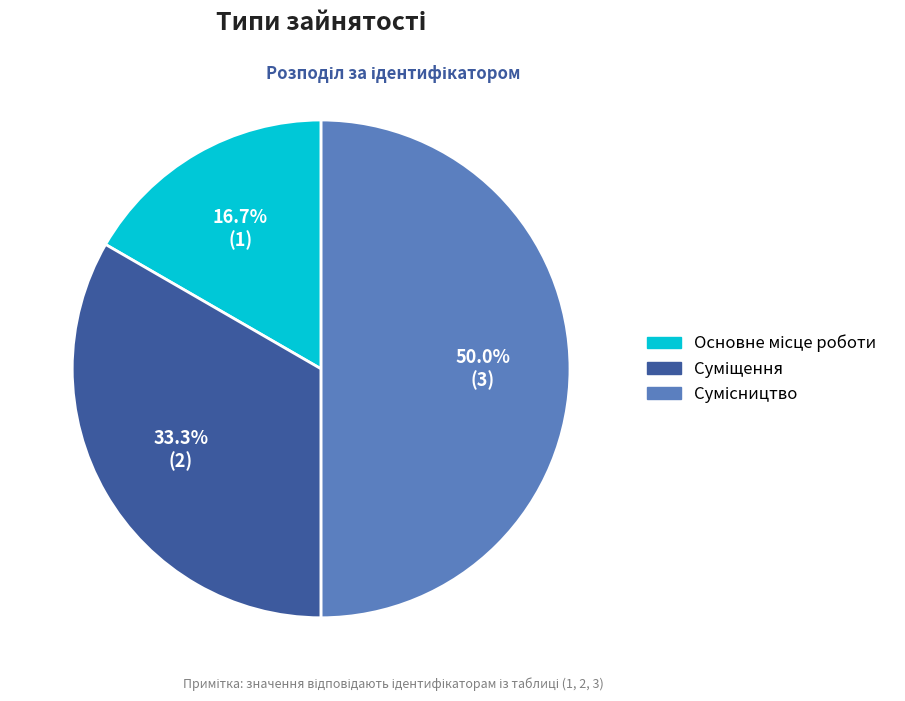

Count the number of slices in the pie.

3